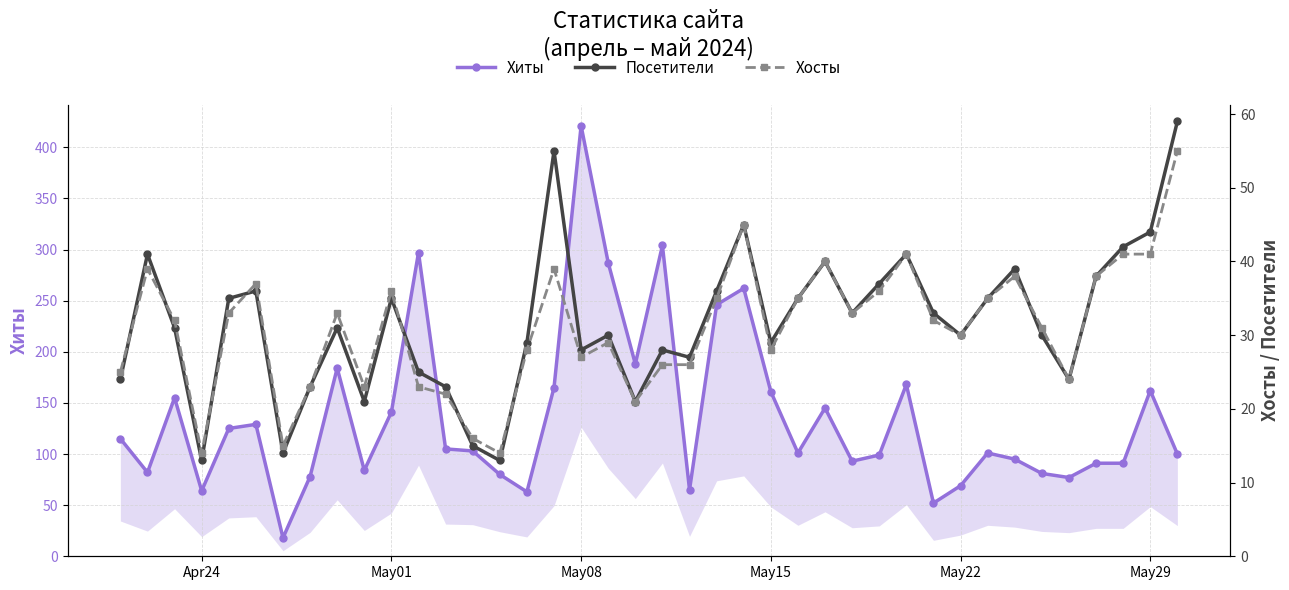

Reading left to right, extract all data points from this chart.

Хиты: 115	82	155	64	125	129	18	78	184	84	141	297	105	103	80	63	165	421	287	188	304	65	246	262	161	101	145	93	99	168	52	69	101	95	81	77	91	91	162	100
Посетители: 24	41	31	13	35	36	14	23	31	21	35	25	23	15	13	29	55	28	30	21	28	27	36	45	29	35	40	33	37	41	33	30	35	39	30	24	38	42	44	59
Хосты: 25	39	32	14	33	37	15	23	33	23	36	23	22	16	14	28	39	27	29	21	26	26	35	45	28	35	40	33	36	41	32	30	35	38	31	24	38	41	41	55